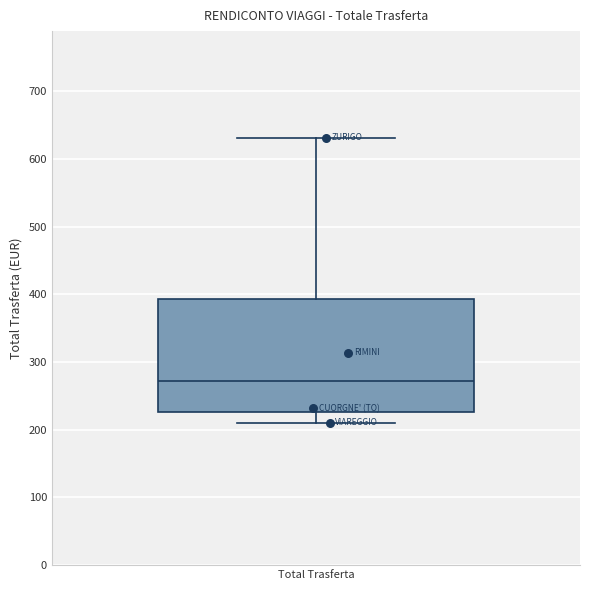

Where does the median line of the box for Total Trasferta sit on the y-axis? The values are not printed on the chart, so give them approximately, as read against the axis.

270